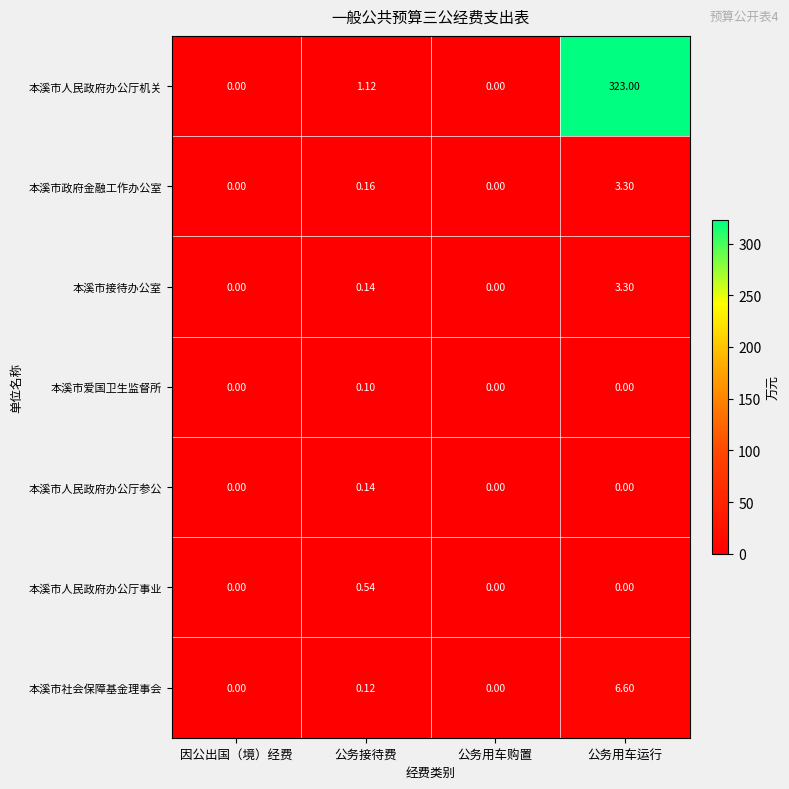

Between 公务接待费 and 公务用车运行, which series saw the biggest shift?

本溪市人民政府办公厅机关